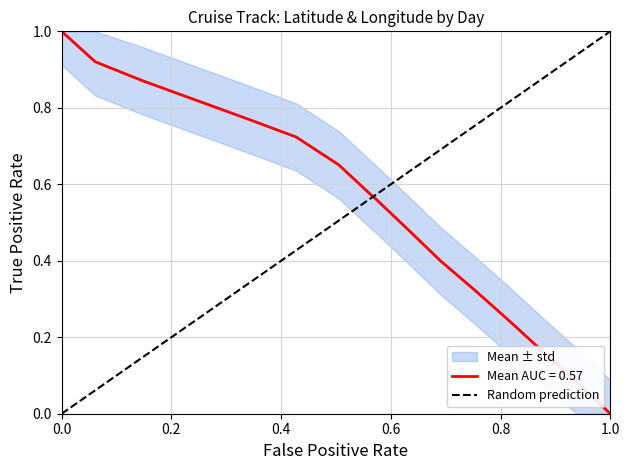

What is the maximum value for Mean AUC = 0.57?

1.0